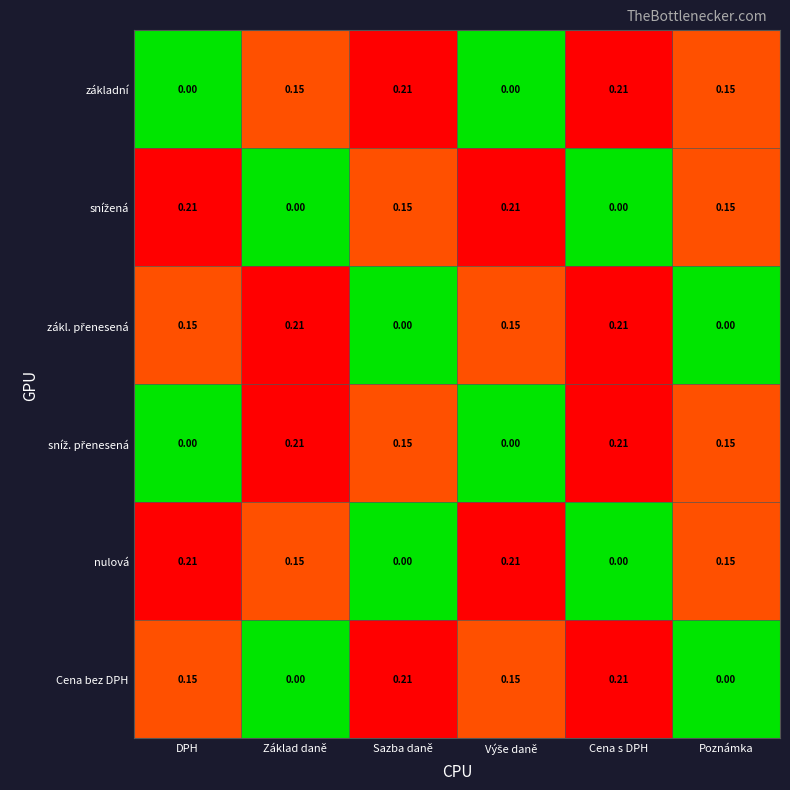

How many data points does each series have?

6